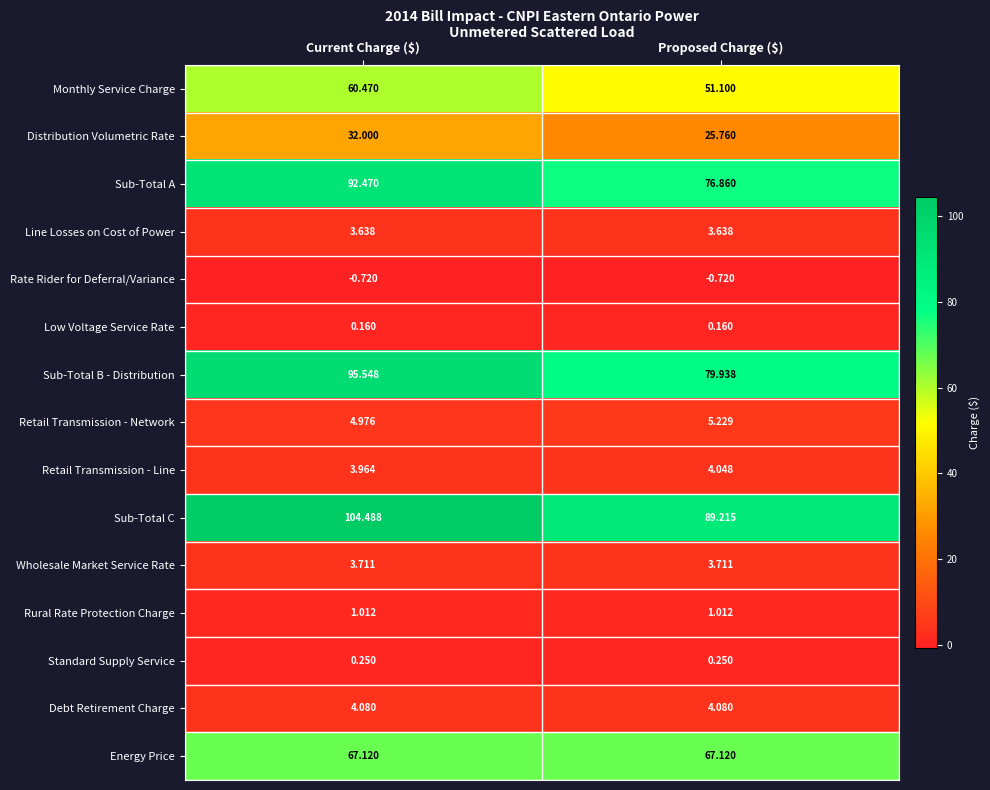

Count the number of categories in the chart.

2